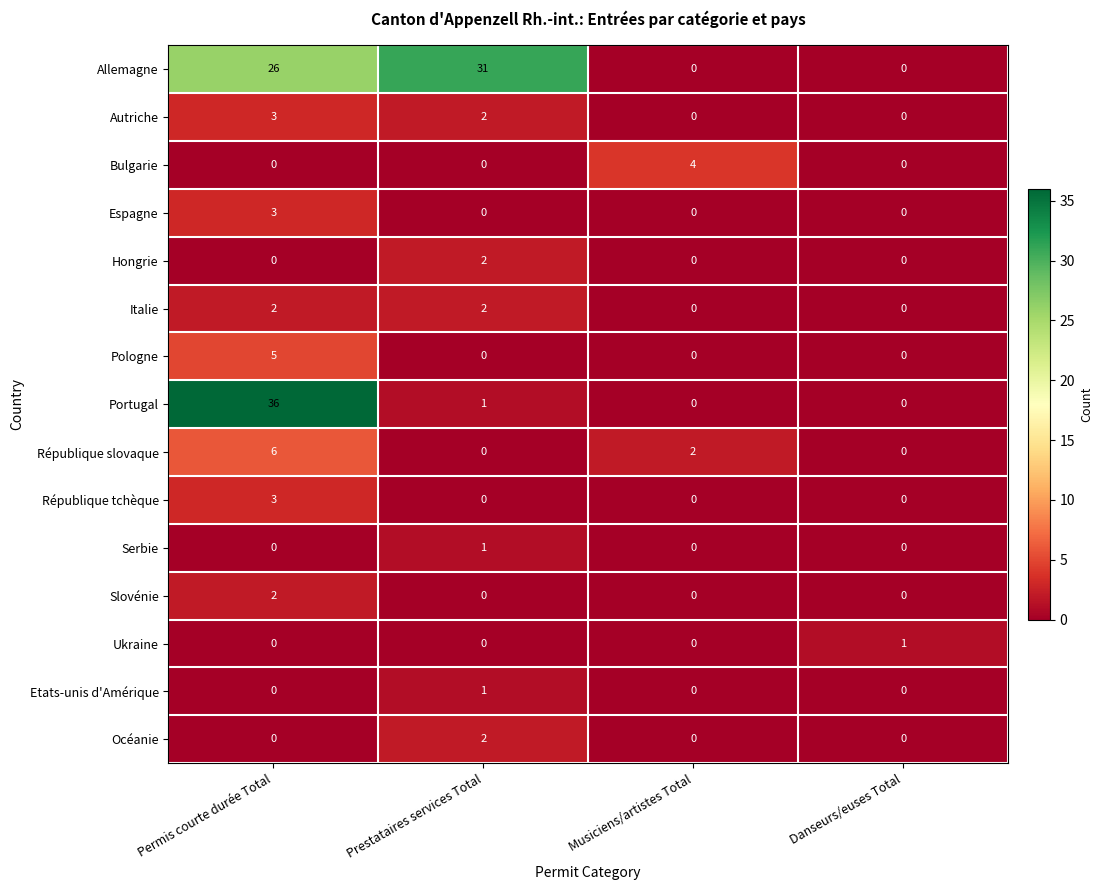

What is the spread (max minus min) of values at Danseurs/euses Total?

1